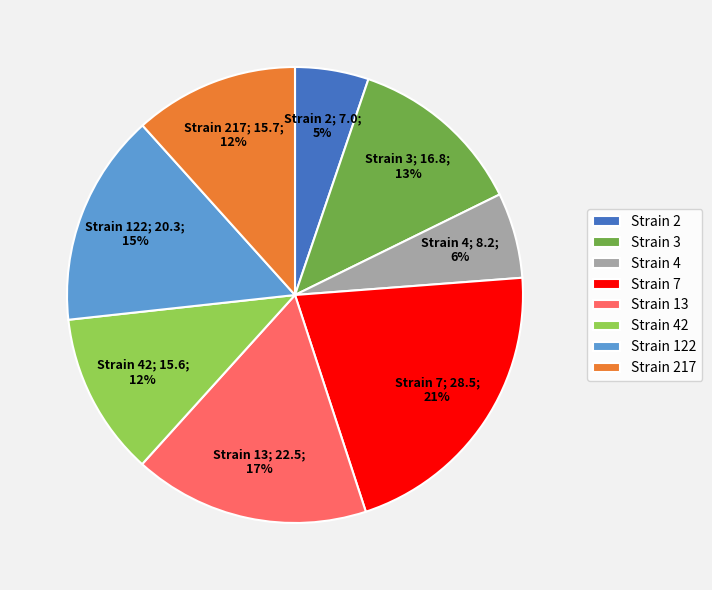

Count the number of slices in the pie.

8